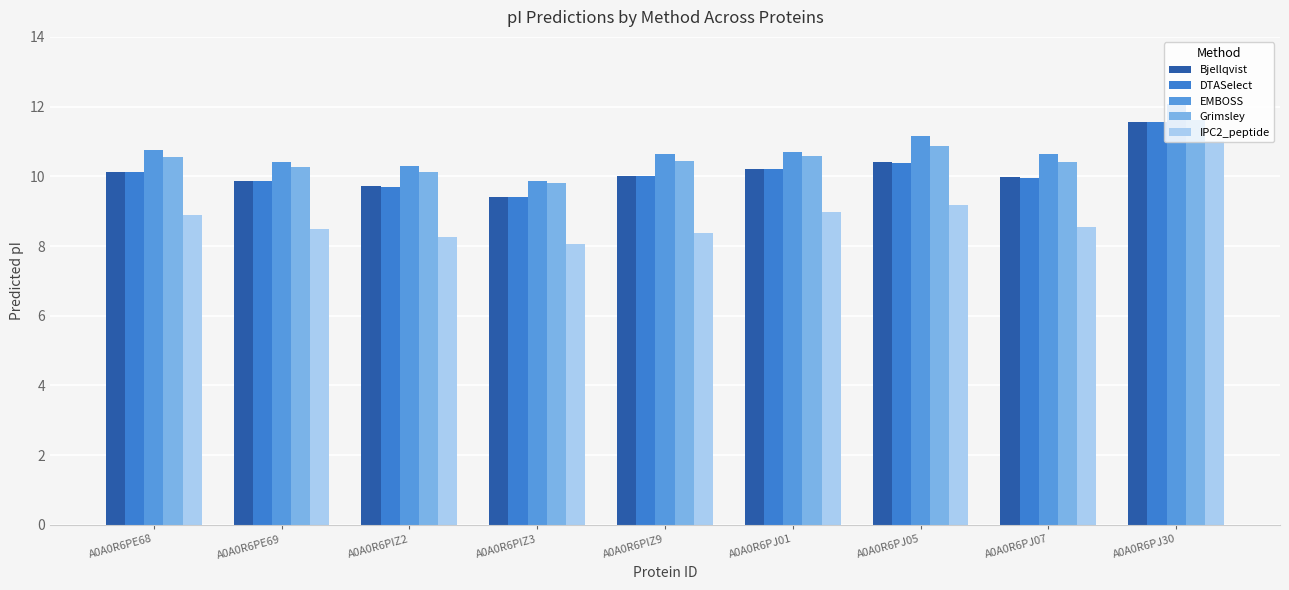

Which series has the largest total across all categories?

EMBOSS